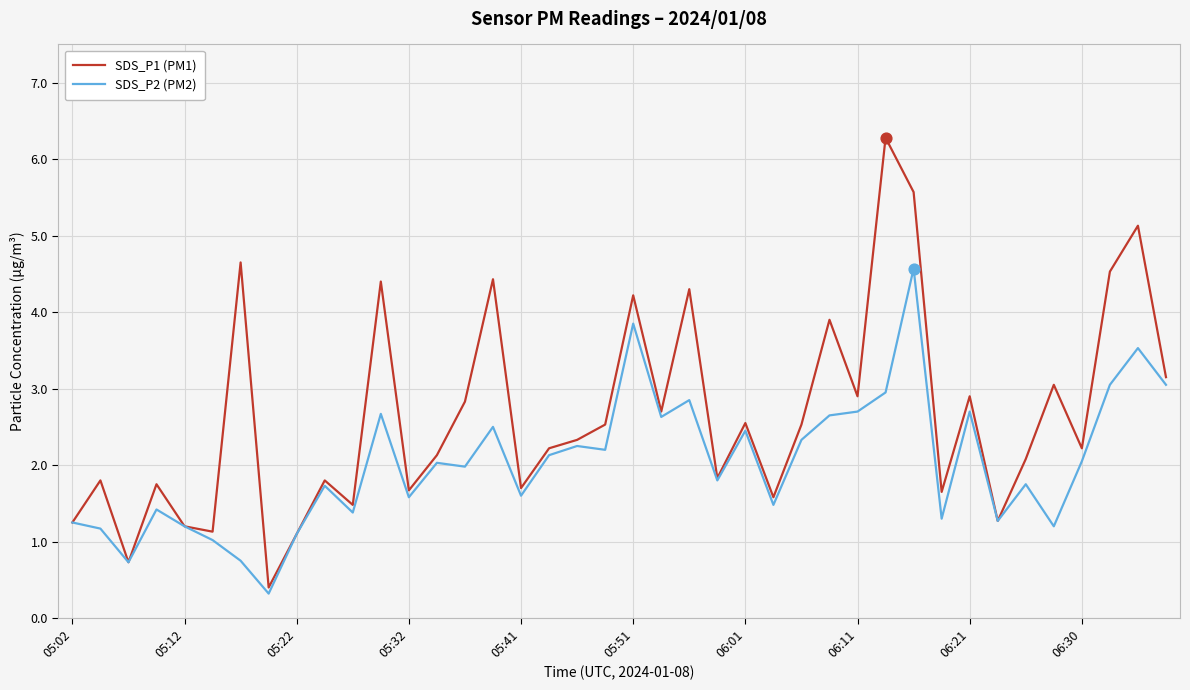

Which series has the largest total across all categories?

SDS_P1 (PM1)